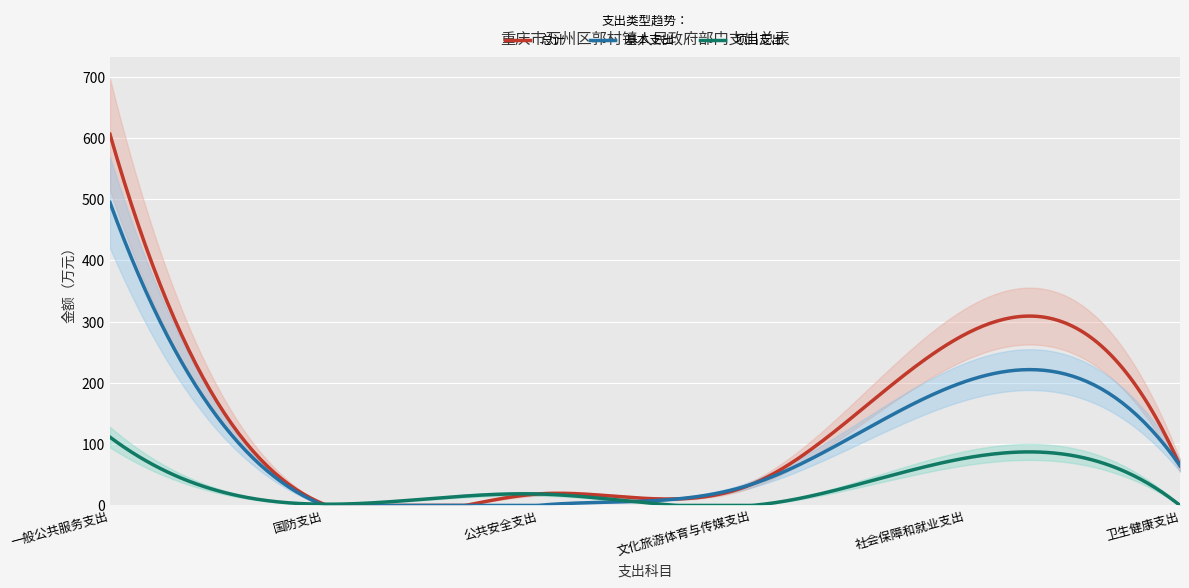

How many positive values does the 基本支出 series have?

4